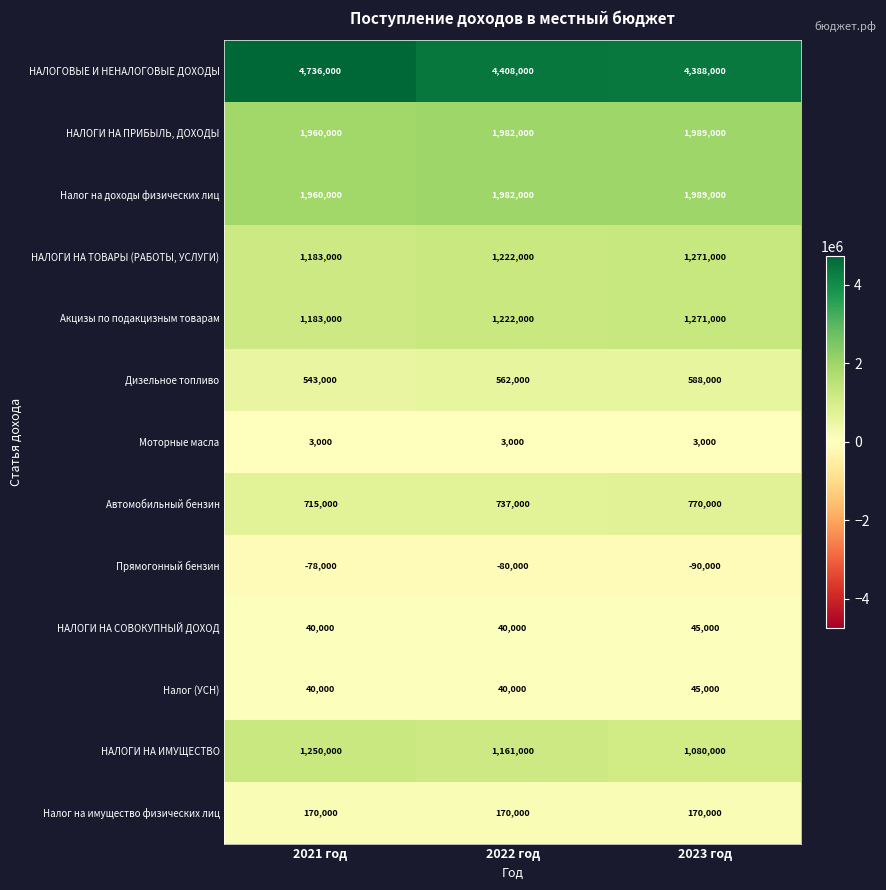

What value does the Акцизы по подакцизным товарам series have at 2021 год?

1183000